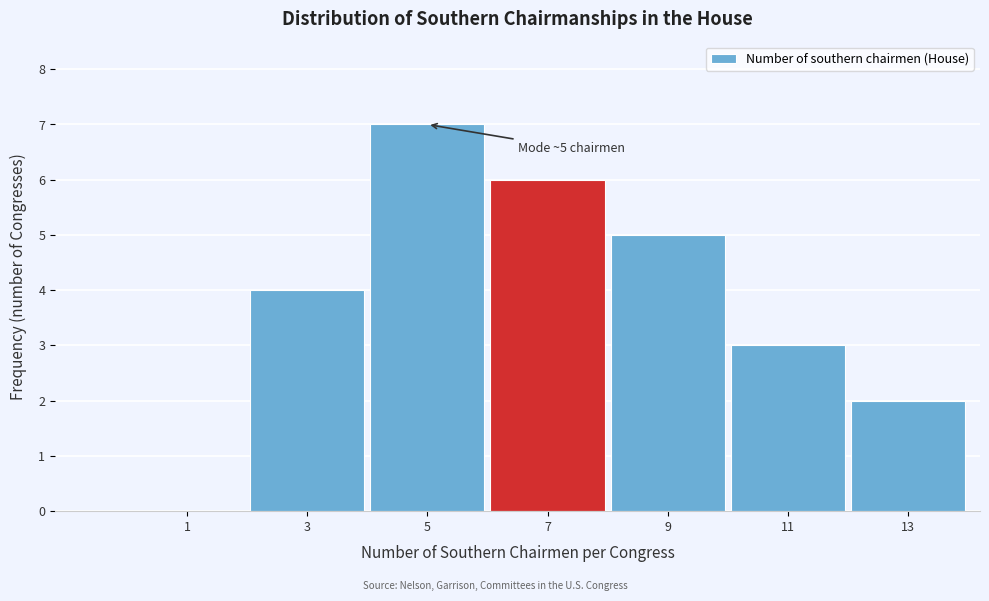

Over which range of the x-axis is the bar tallest?

4 to 6